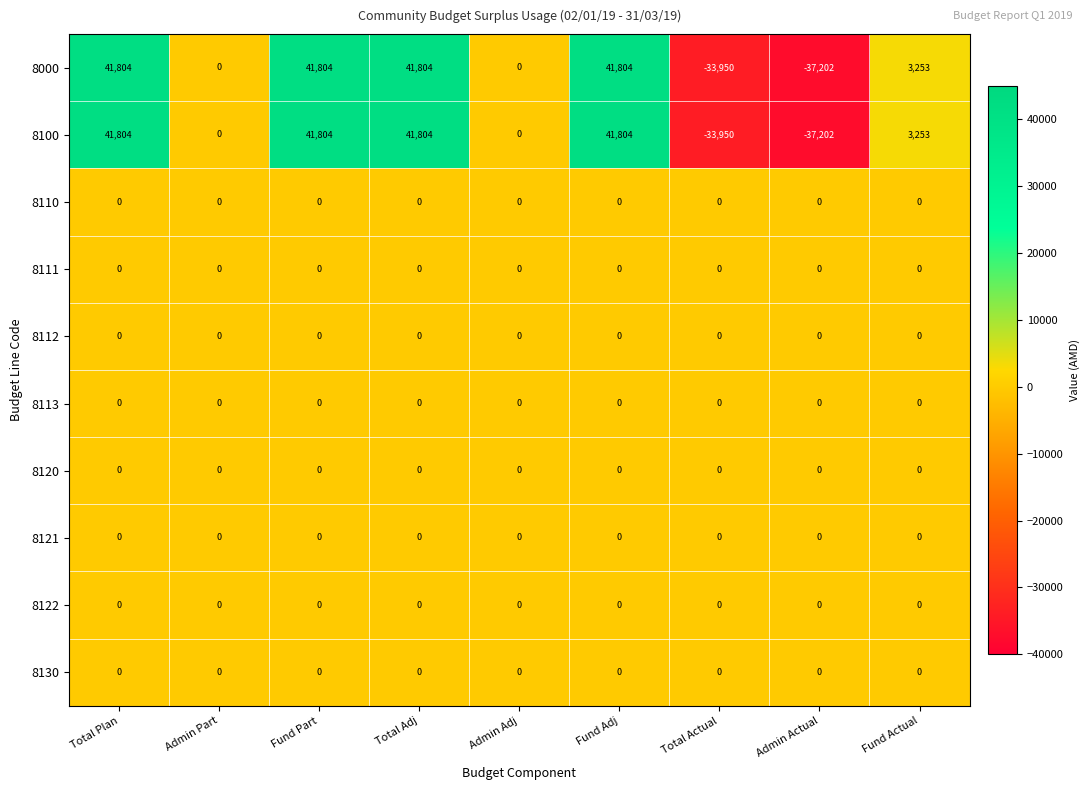

What is the total value across all series at Total Plan?

83608